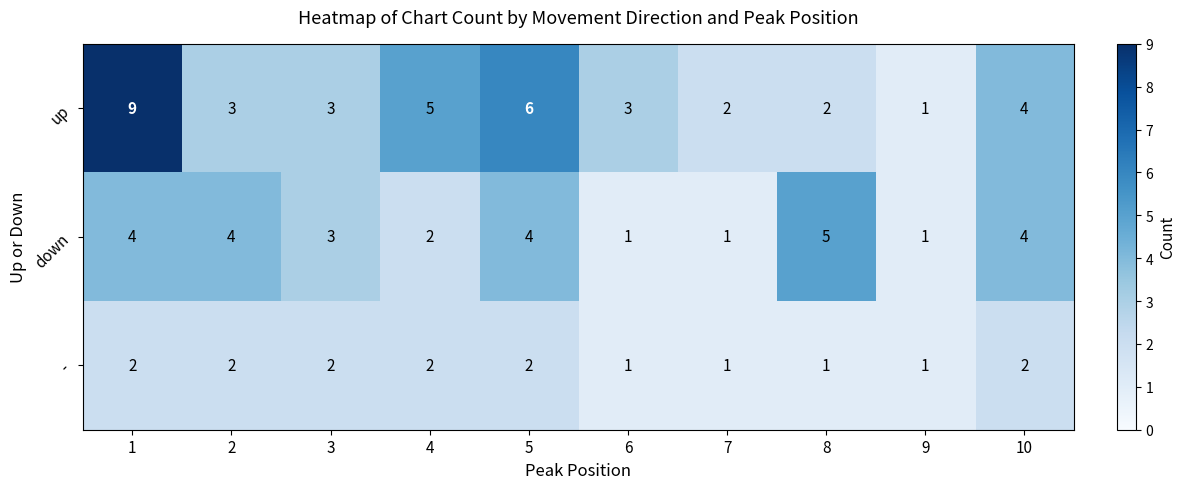

List the series in order of their peak value, lowest first.

-, down, up